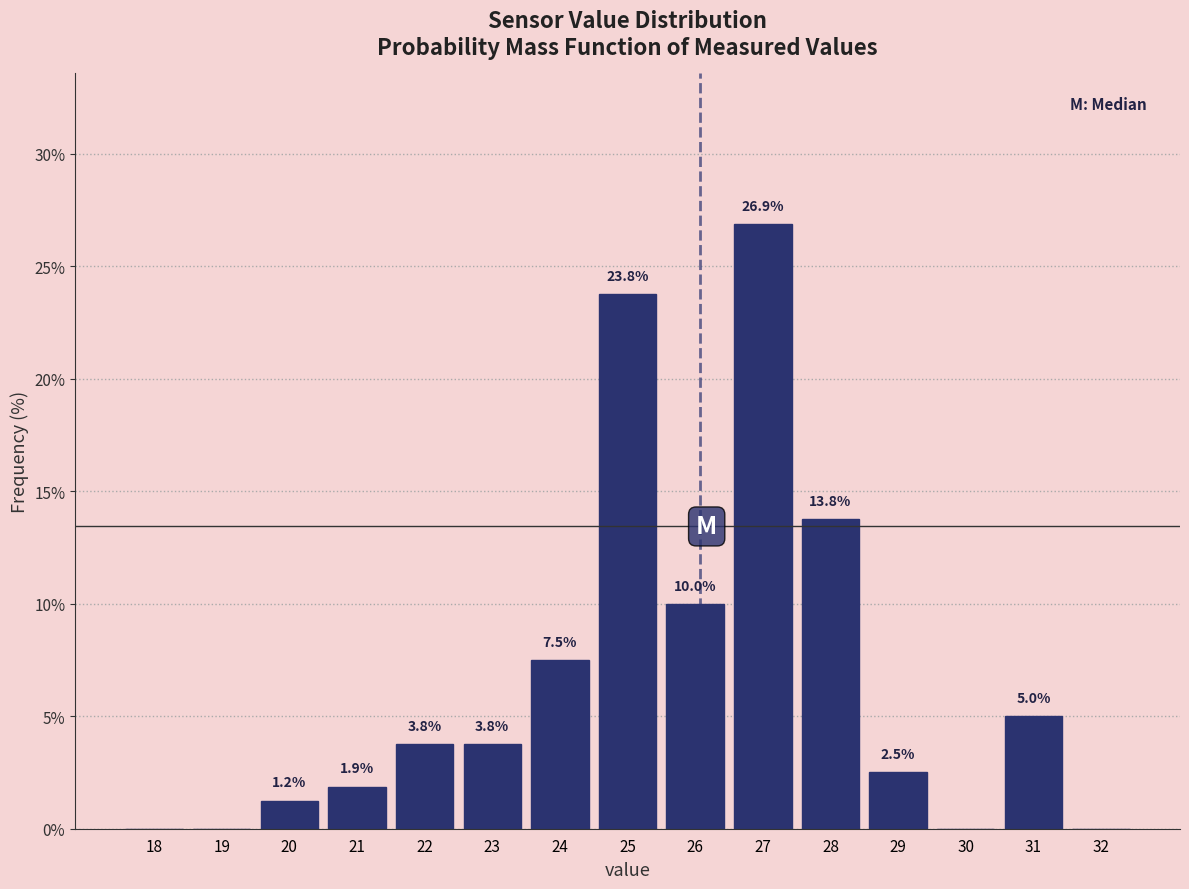

At which label does the data first exceed 3?

22